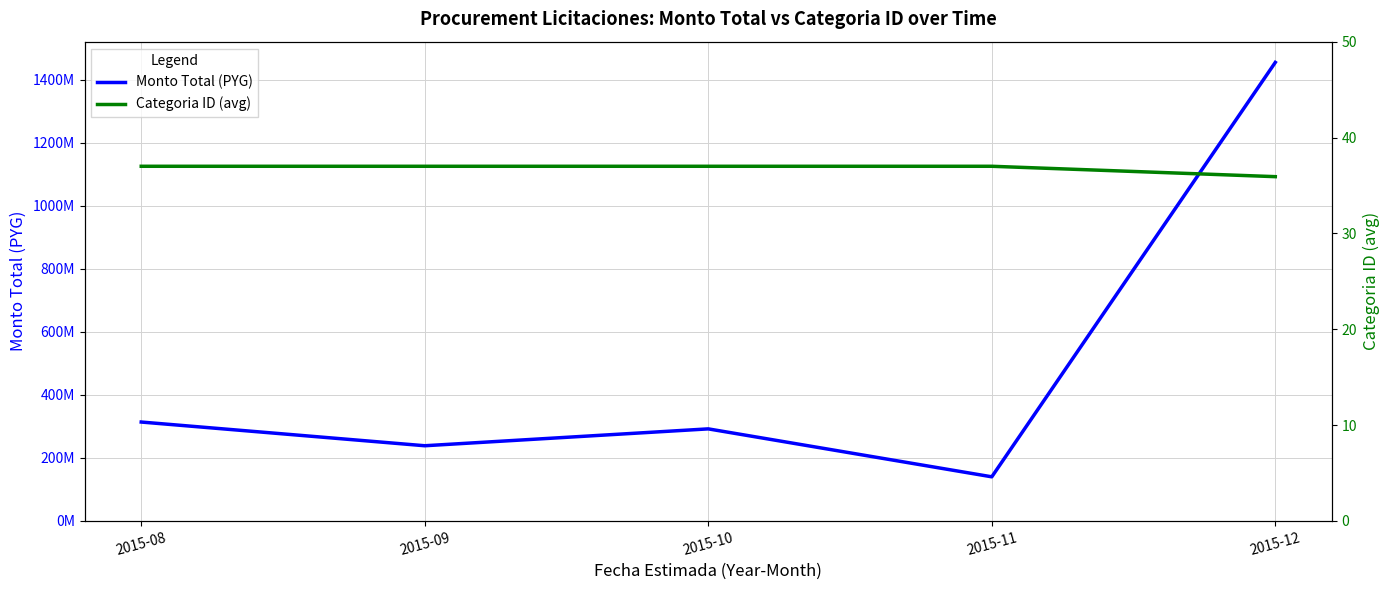

What is the approximate value of Monto Total (PYG) at 2015-12?

1455029695.0